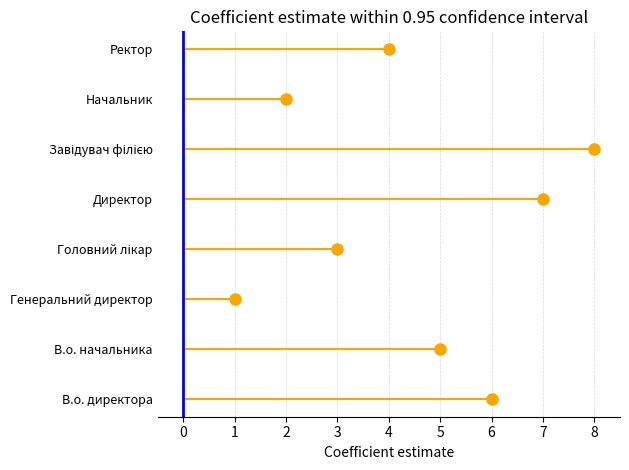

What is the approximate value at В.о. начальника?

5